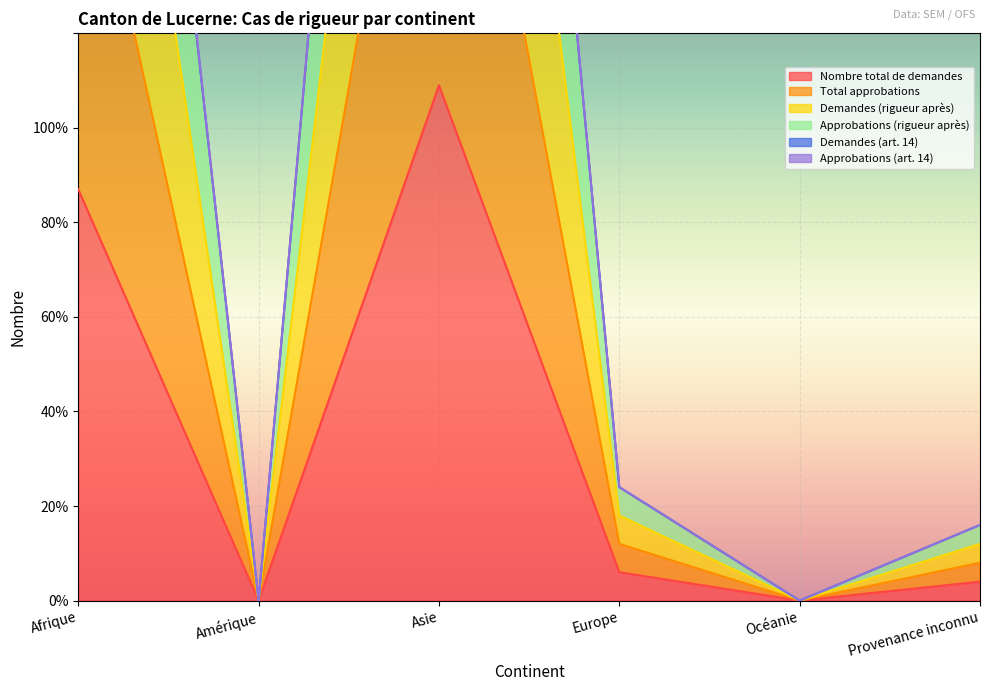

What is the label of the 4th point from the right?

Asie